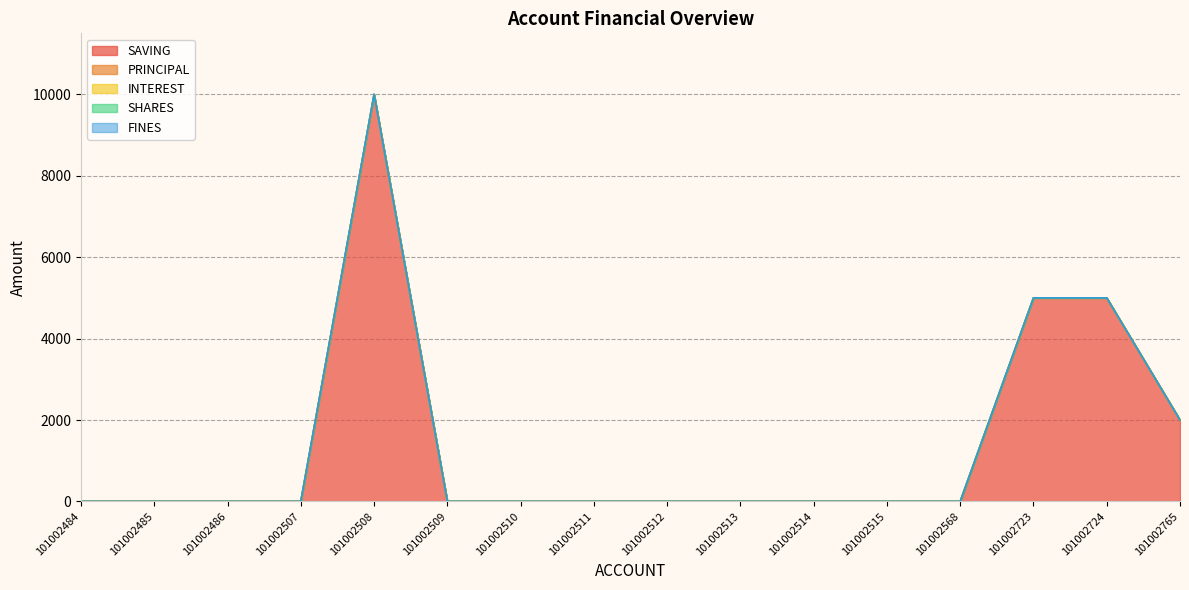

True or false: SHARES and FINES intersect in this chart.

False